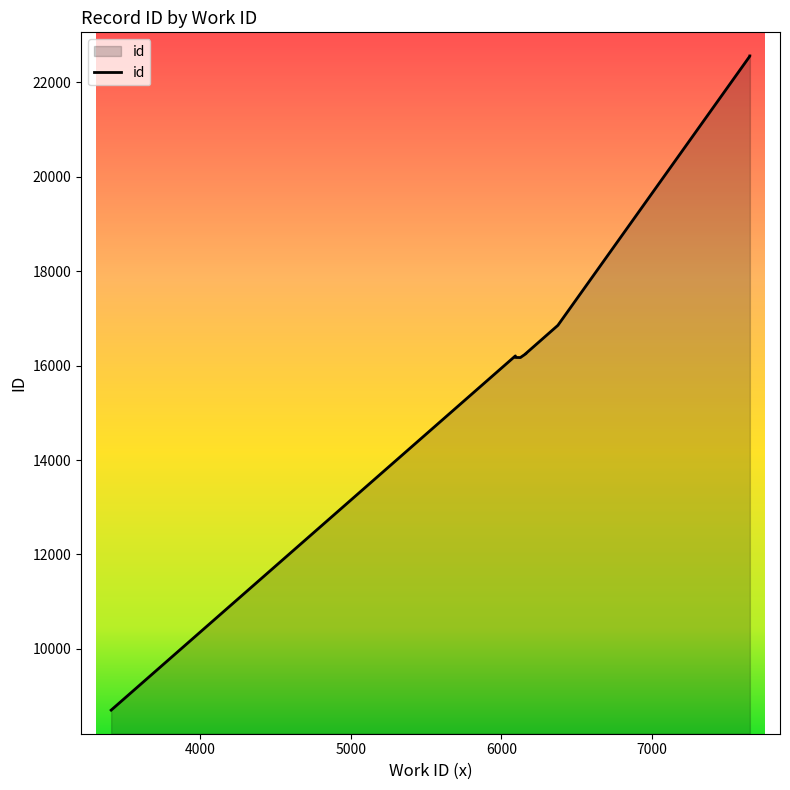

Does the chart have visible grid lines?

No